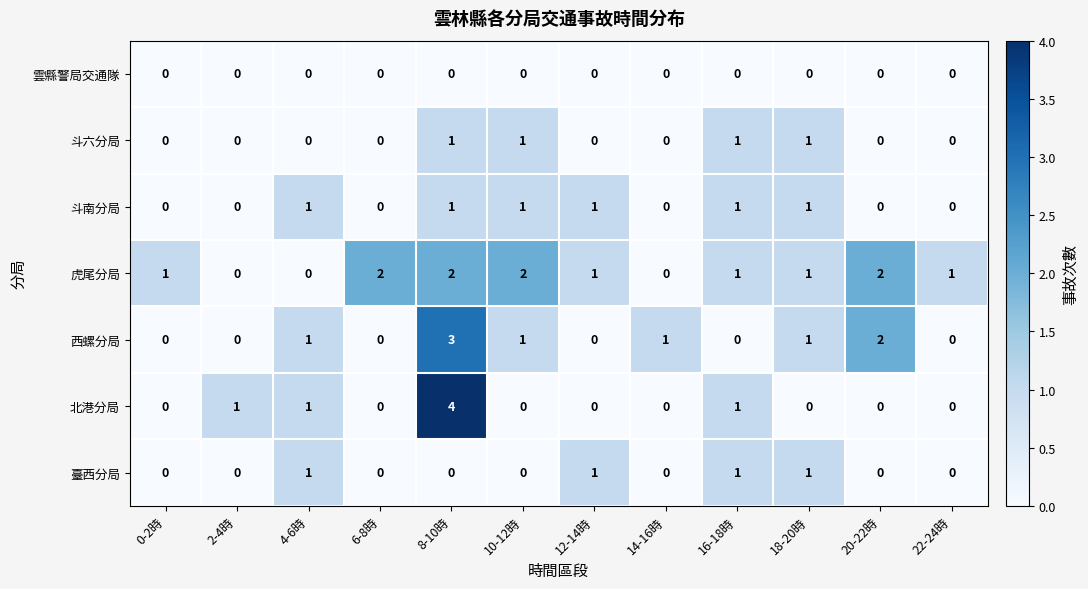

Which series changed the most between 6-8時 and 20-22時?

西螺分局